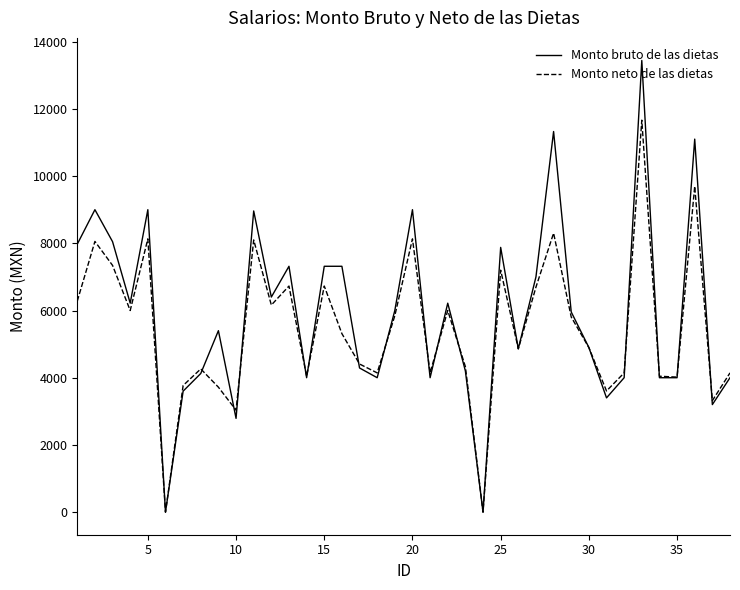

List the series in order of their peak value, lowest first.

Monto neto de las dietas, Monto bruto de las dietas